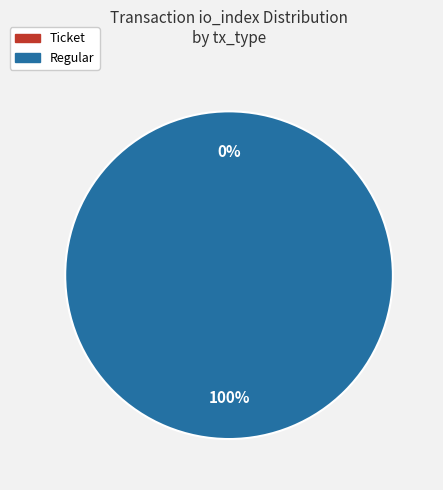

Rank the categories by value from lowest to highest.

Ticket, Regular